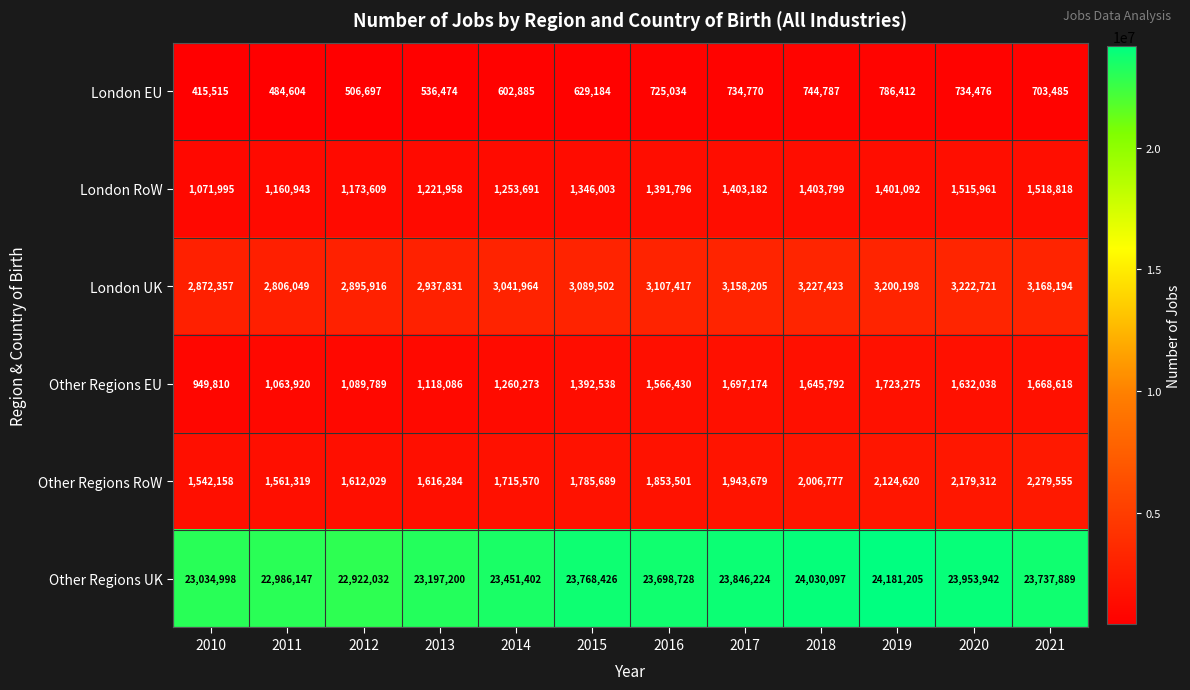

What is the average value of the London UK series?

3060648